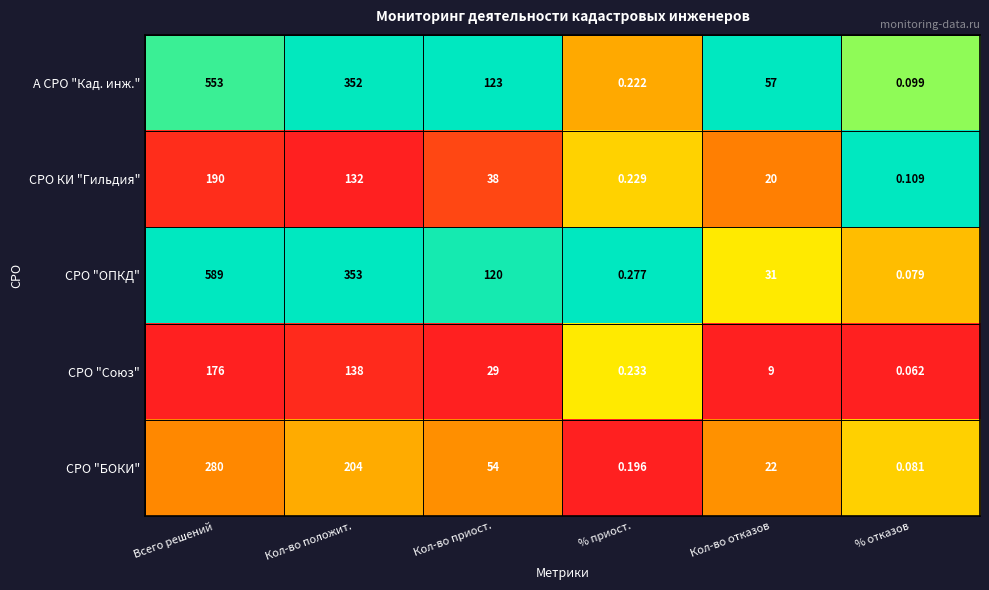

What is the total value across all series at Всего решений?

1788.0